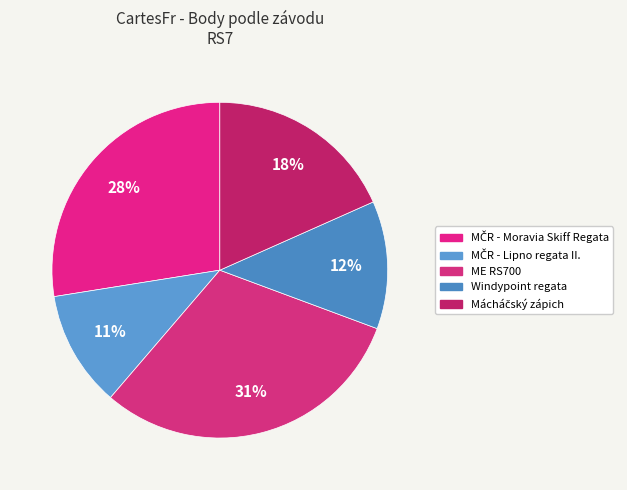

Count the number of slices in the pie.

5